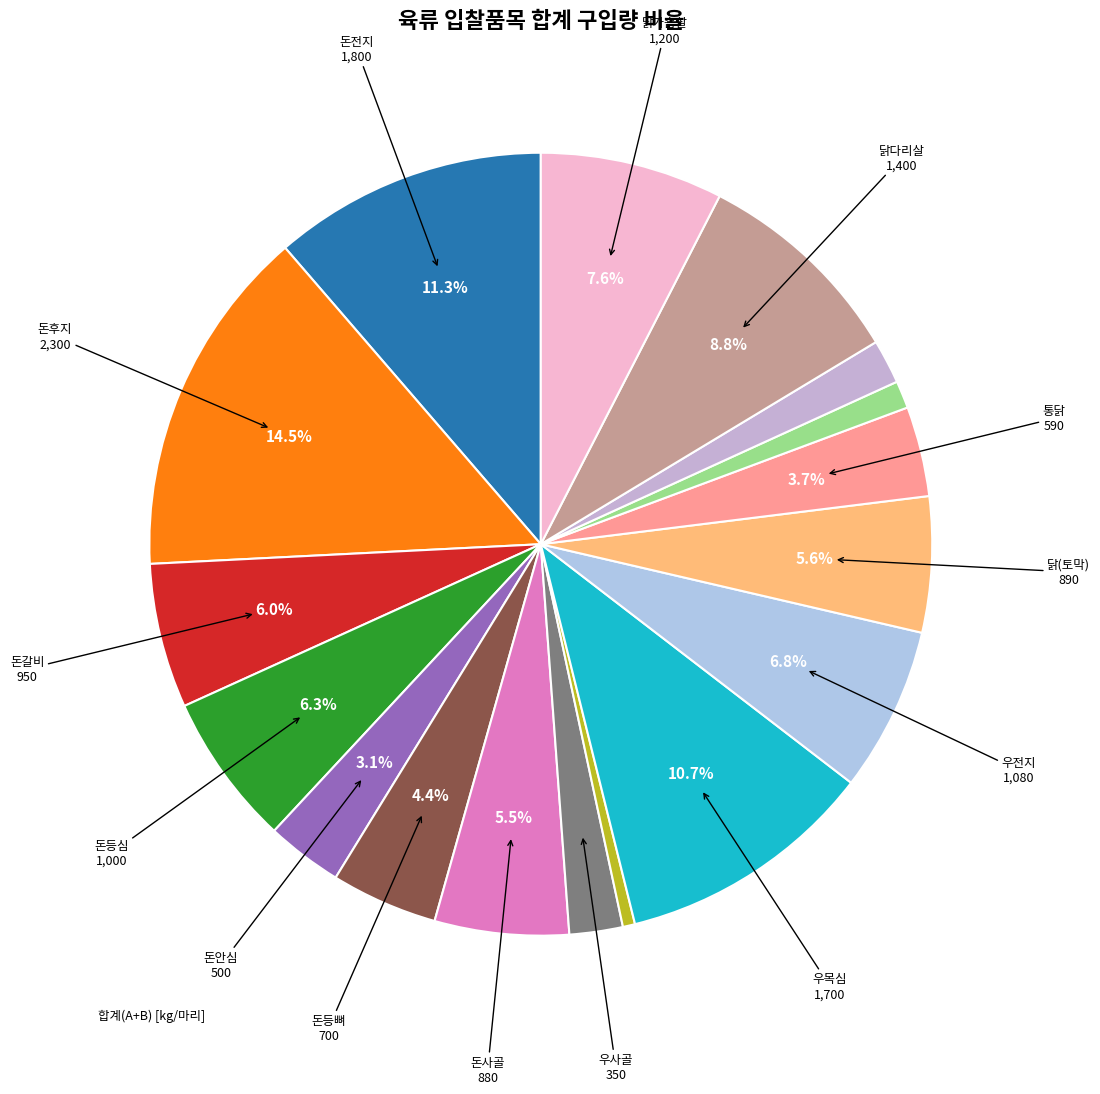

How many segments does this pie chart have?

17